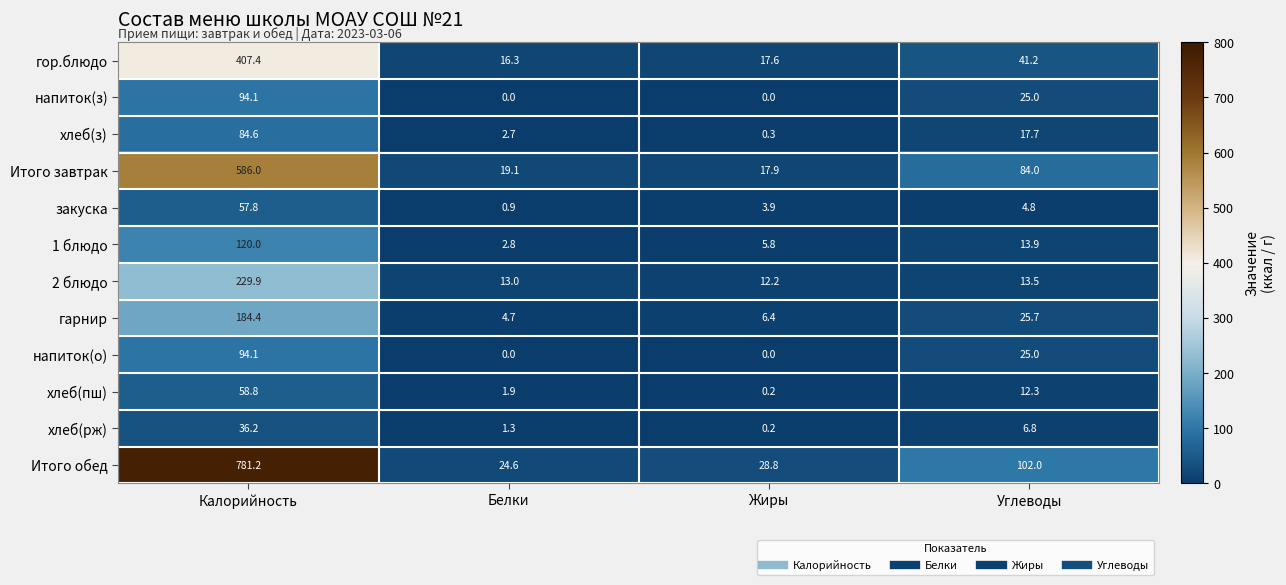

What is the difference between the хлеб(з) values at Углеводы and Калорийность?

66.9